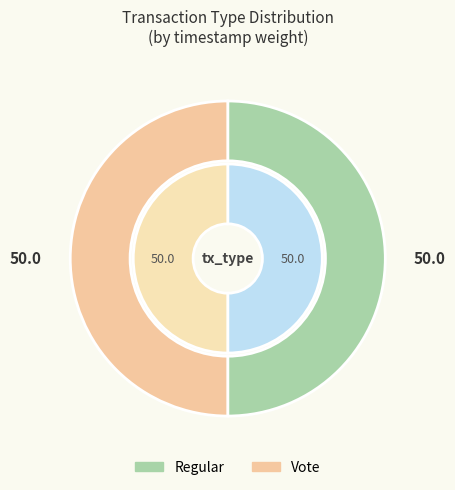

Does Vote represent more than half of the total?

No